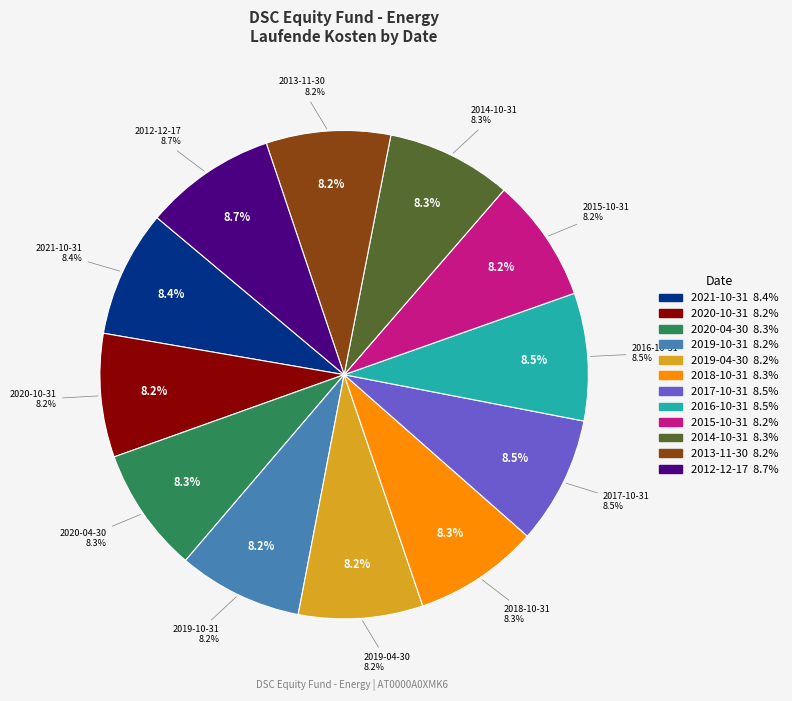

To the nearest percent, what percentage of the pie is 2015-10-31?

8%